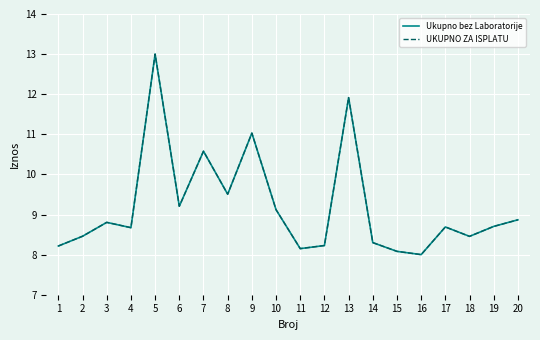

Which series has the largest total across all categories?

Ukupno bez Laboratorije